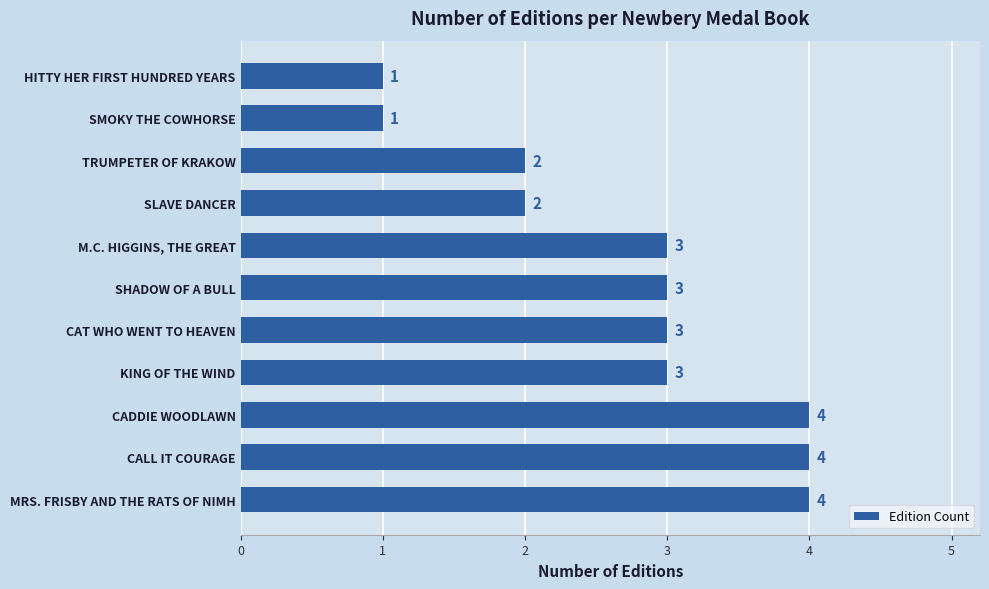

Count the values in the range 2 to 4.

9